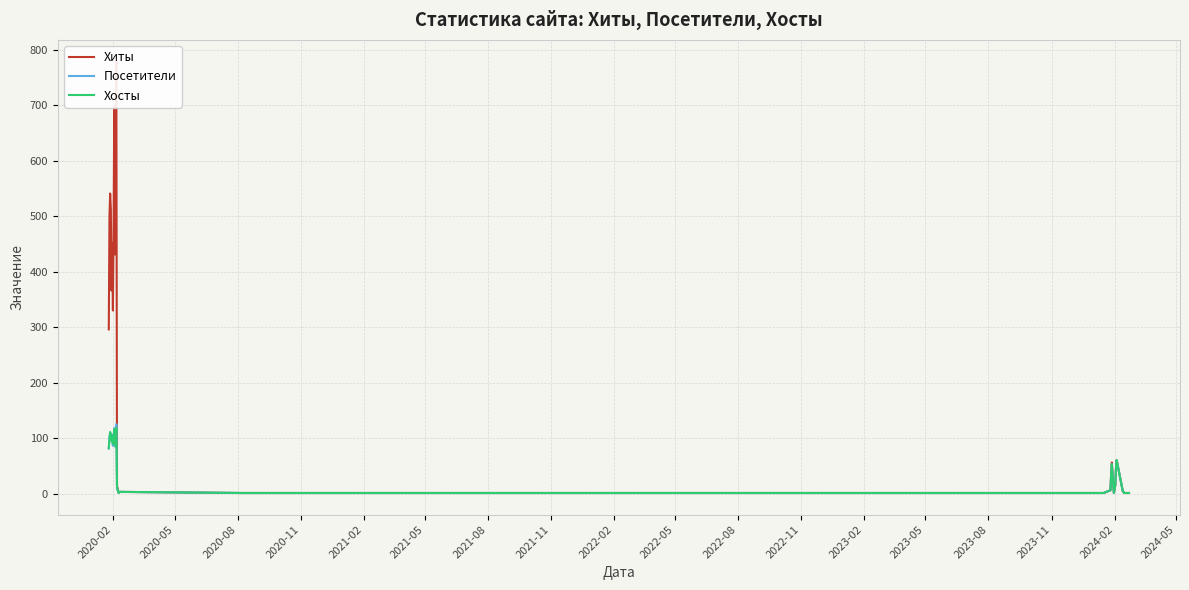

Reading left to right, transcribe all the data shown in this chart.

Хиты: 296	501	541	514	366	451	330	481	698	431	600	779	13	9	2	3	3	1	1	1	1	1	1	1	1	6	36	56	34	1	8	15	45	60	54	4	3	1	1	1
Посетители: 81	102	110	99	107	95	86	100	118	113	84	125	10	6	2	2	3	1	1	1	1	1	1	1	1	6	35	53	35	1	8	15	45	60	54	4	3	1	1	1
Хосты: 82	98	111	96	106	95	89	93	116	108	85	118	11	6	2	1	3	1	1	1	1	1	1	1	1	6	35	53	34	1	8	15	45	60	54	4	3	1	1	1